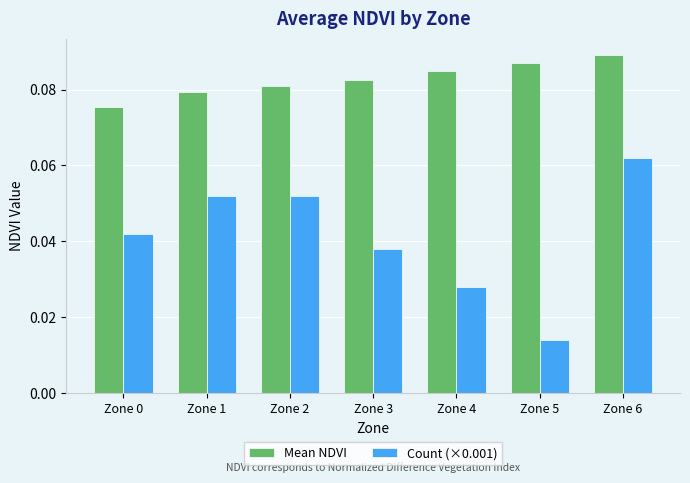

Which series has the largest range (max minus min)?

Count (×0.001)